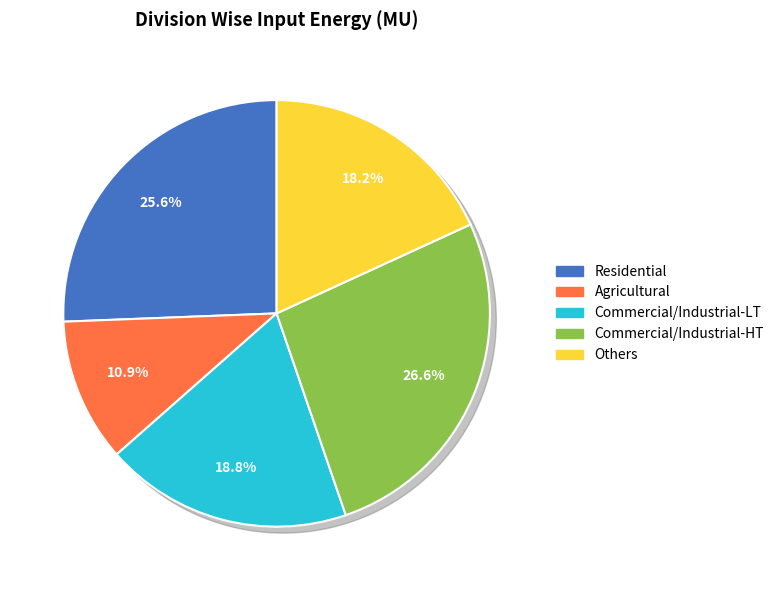

To the nearest percent, what percentage of the pie is Agricultural?

11%